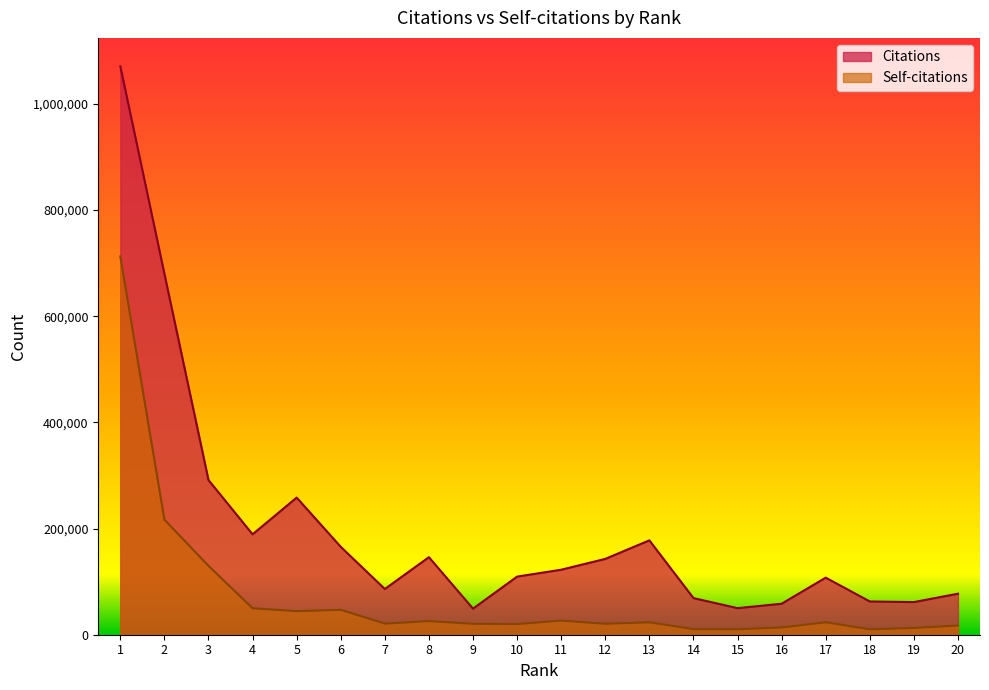

Is the value of Citations at 9 greater than the value of Self-citations at 20?

Yes